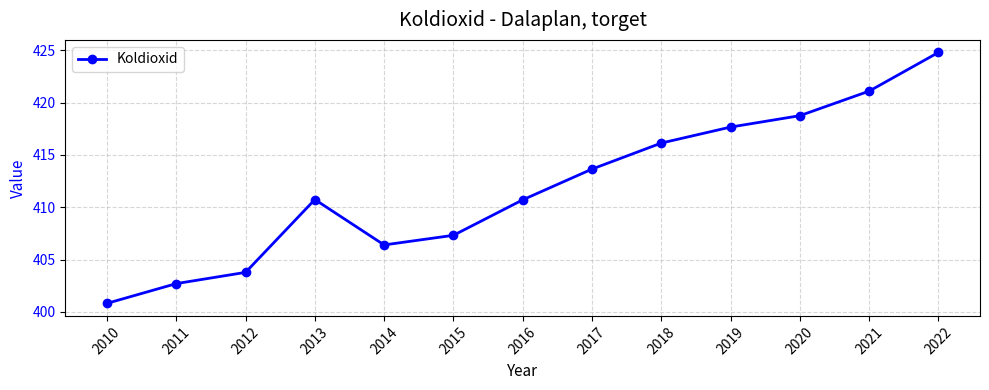

The chart shows a value of 205.2 at 2016. True or false?

False